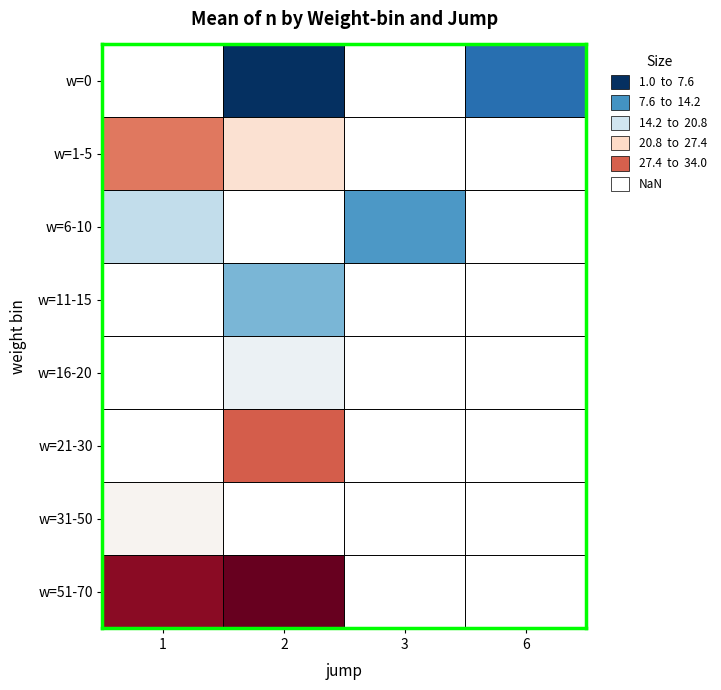

The value of w=1-5 at 2 is 8.7. True or false?

False